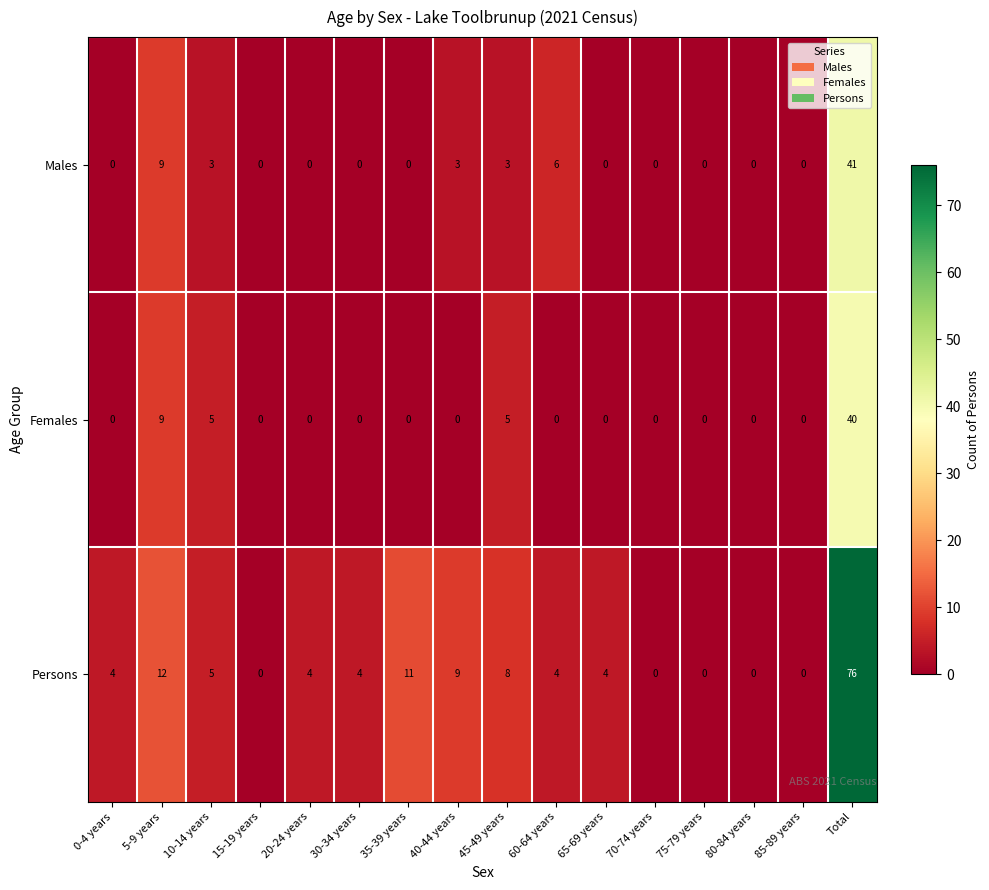

At which category is the sum across all series the highest?

Total